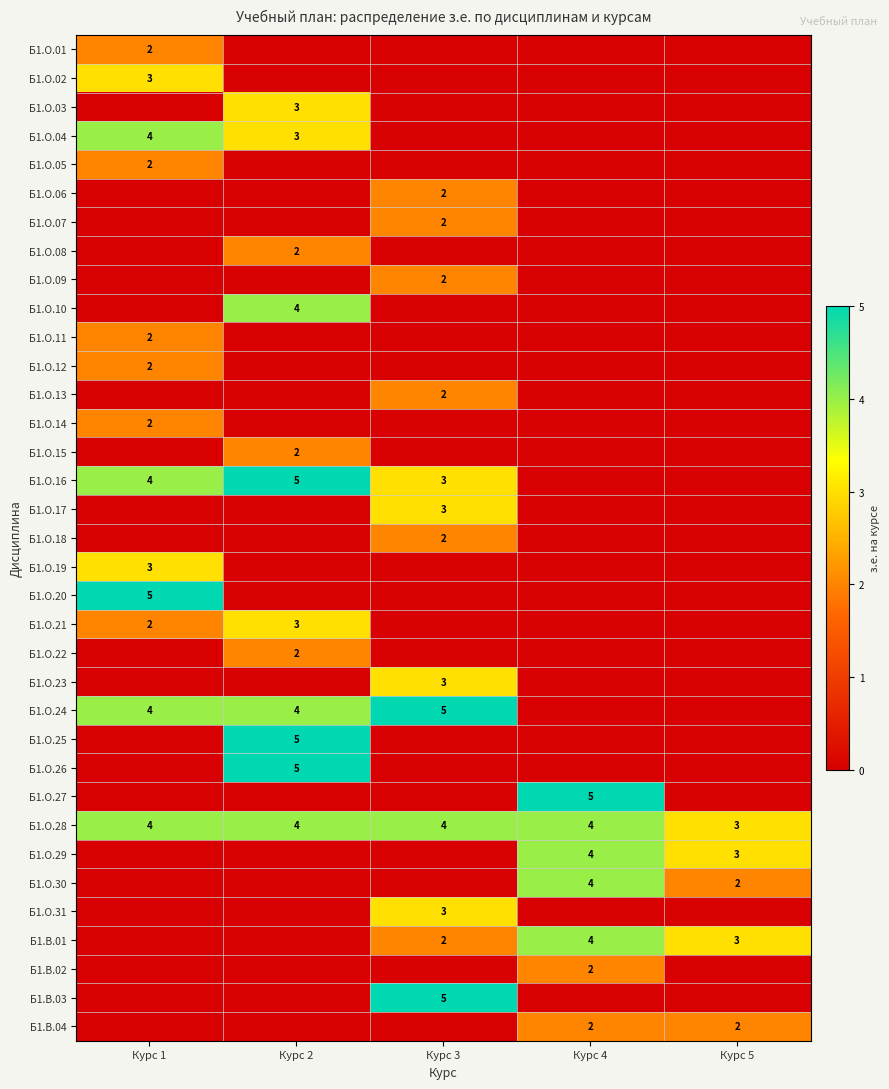

Which series changed the most between Курс 1 and Курс 3?

Б1.О.20